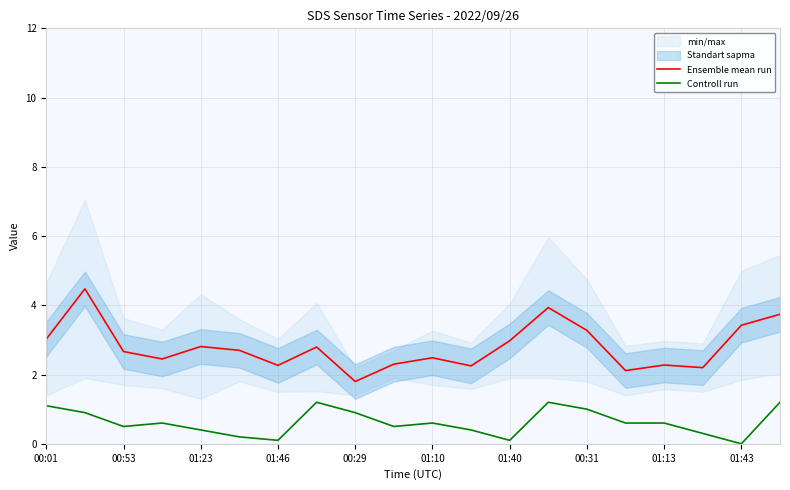

What is the difference between the second highest and minimum values in the Controll run series?

1.2